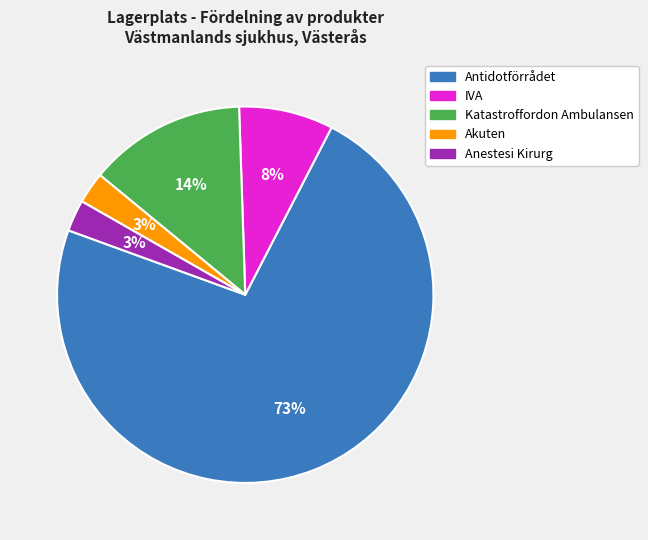

Which slice is the largest?

Antidotförrådet